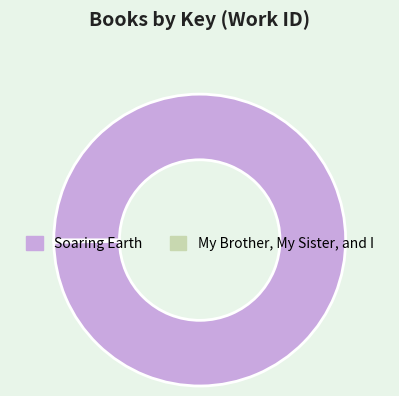

Does any single category account for the majority?

Yes